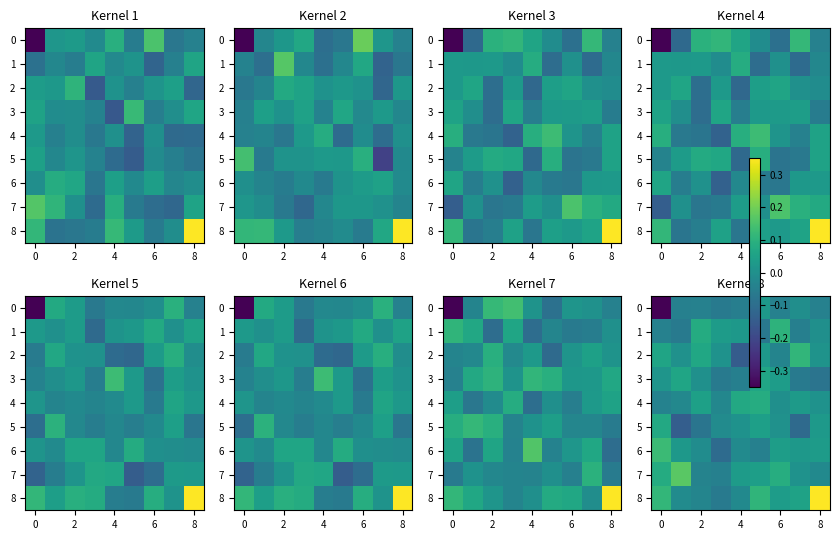

What is the lowest value of the row_1 series?

-0.1